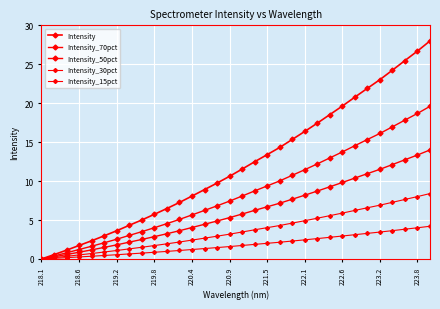

How many lines are shown in the chart?

5